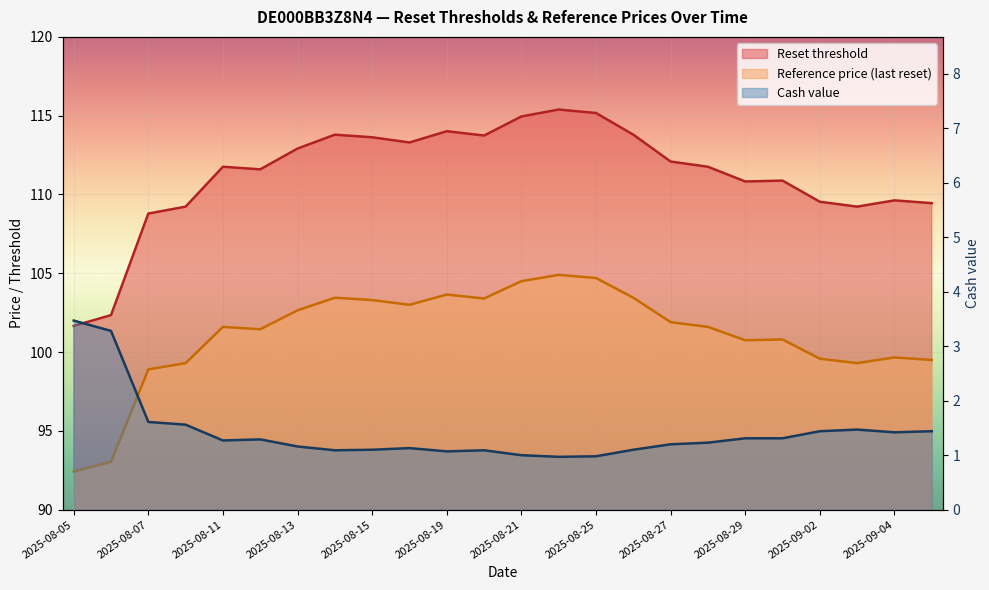

Between 2025-08-08 and 2025-08-15, which is larger?

2025-08-15